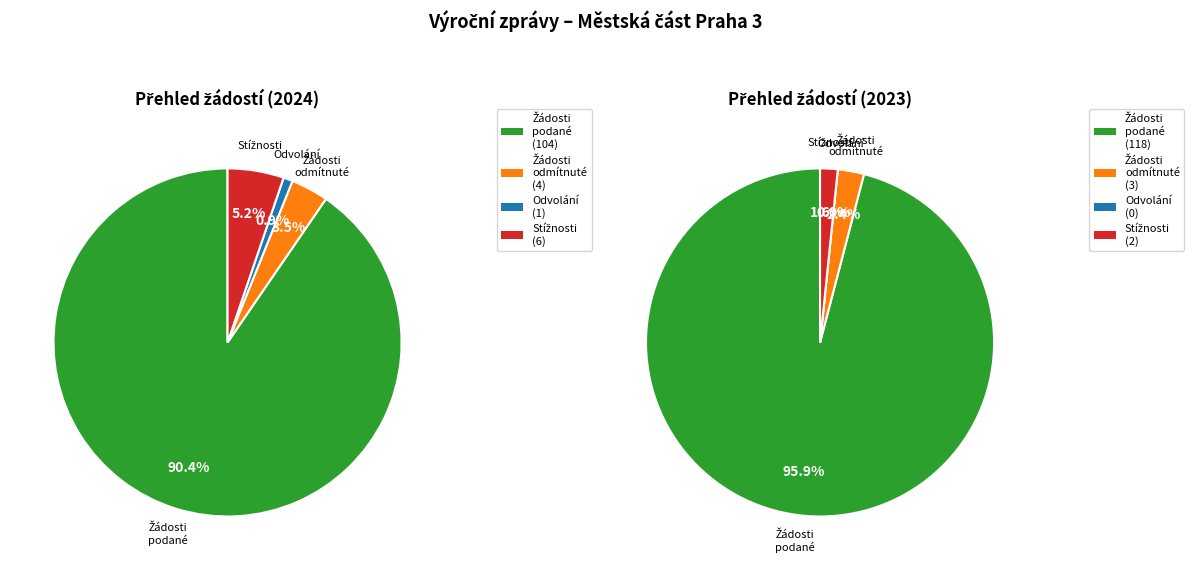

Rank the series at 2024 from highest to lowest value.

Počet podaných žádostí o informace, Počet stížností podaných podle § 16a, Počet odmítnutých žádostí o informace, Počet podaných odvolání proti rozhodnutí